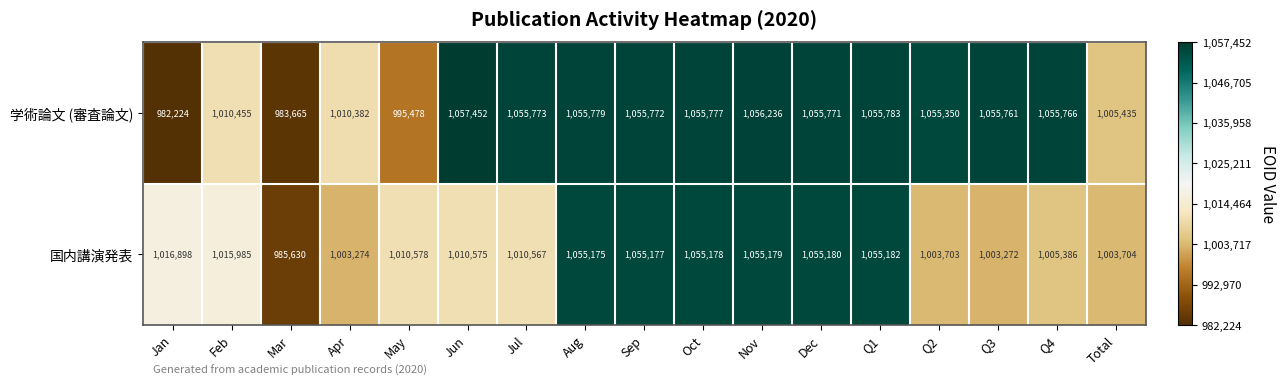

How many series are shown in this chart?

2